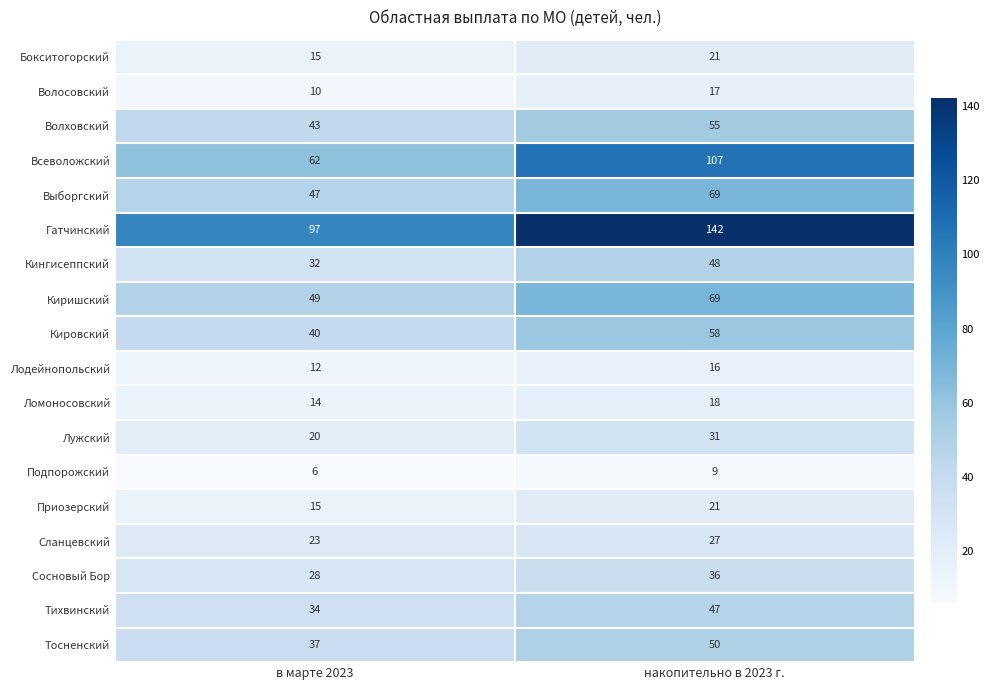

Rank the categories by Ломоносовский value from highest to lowest.

накопительно в 2023 г., в марте 2023